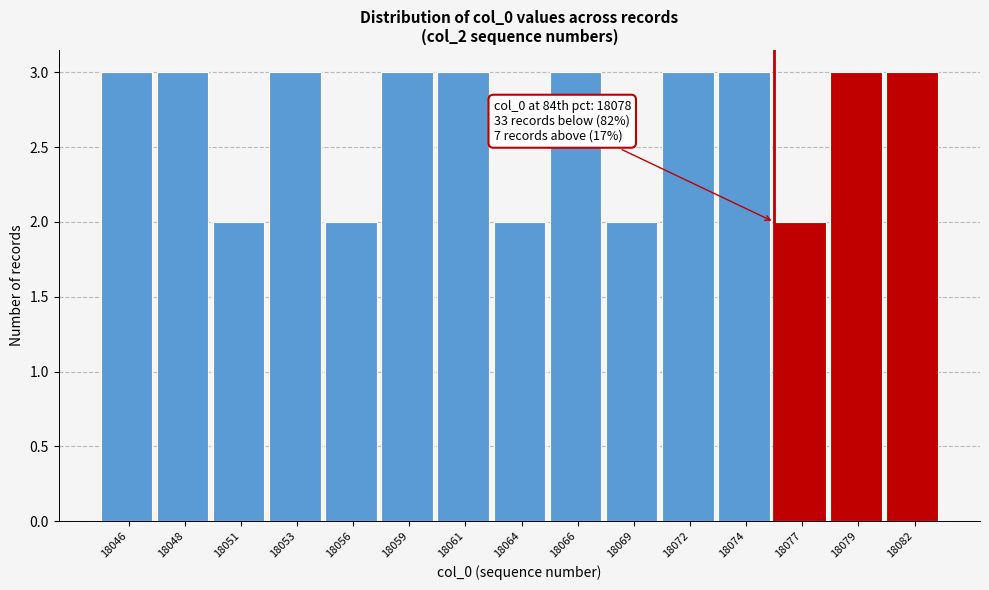

Reading left to right, transcribe all the data shown in this chart.

18046=3	18048=3	18051=2	18053=3	18056=2	18059=3	18061=3	18064=2	18066=3	18069=2	18072=3	18074=3	18077=2	18079=3	18082=3